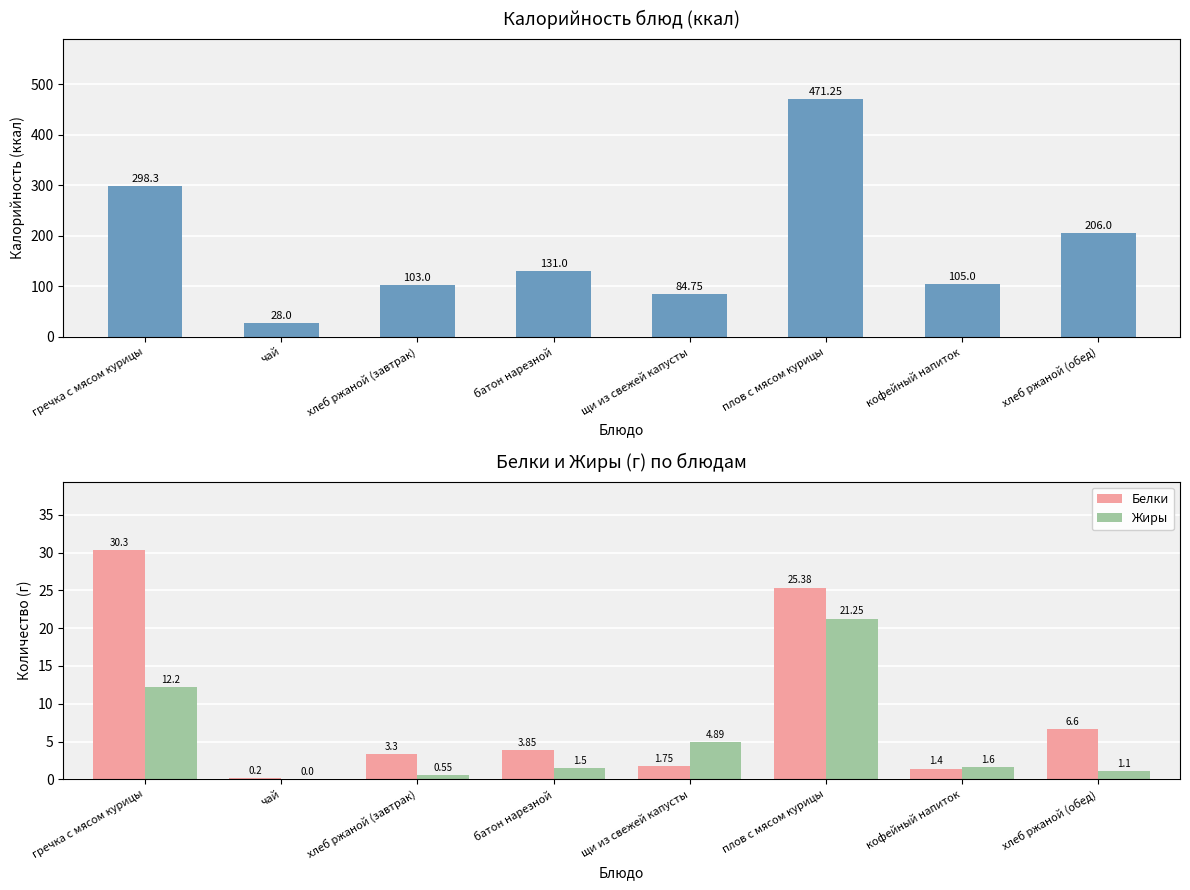

What is the difference between the maximum and second lowest values in the Белки series?

28.9